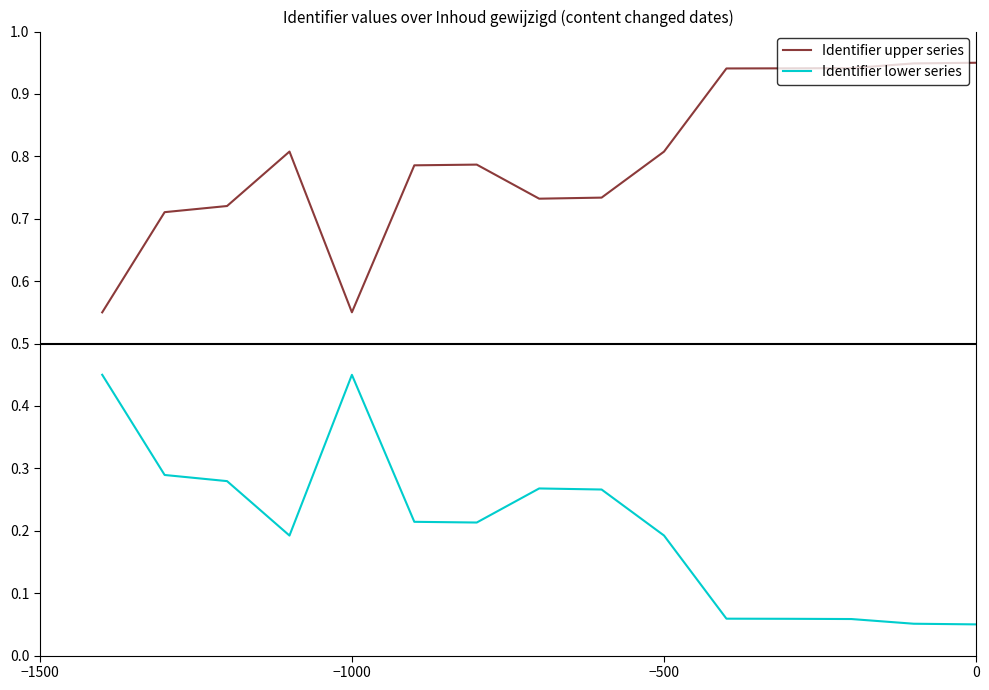

List the series in order of their peak value, lowest first.

Identifier lower series, Identifier upper series